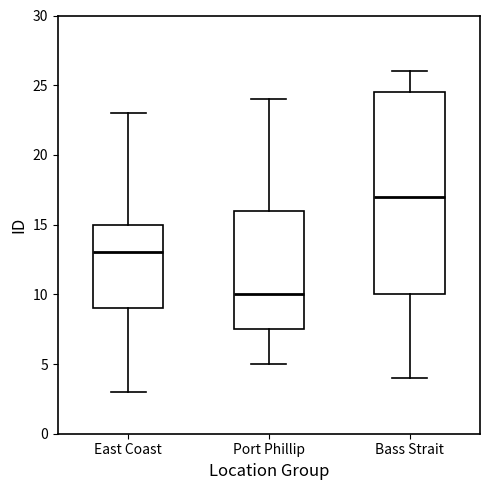

Reading left to right, transcribe this box plot: for each box, give where its median line is, the range the box spans, and where its two whiskers end, as read against the y-axis. The values are not printed on the chart, so give them approximately, as read against the axis.

East Coast: median 13.0, box 9.0 to 15.0, whiskers 3.0 to 23.0
Port Phillip: median 10.0, box 7.5 to 16.0, whiskers 5.0 to 24.0
Bass Strait: median 17.0, box 10.0 to 24.5, whiskers 4.0 to 26.0